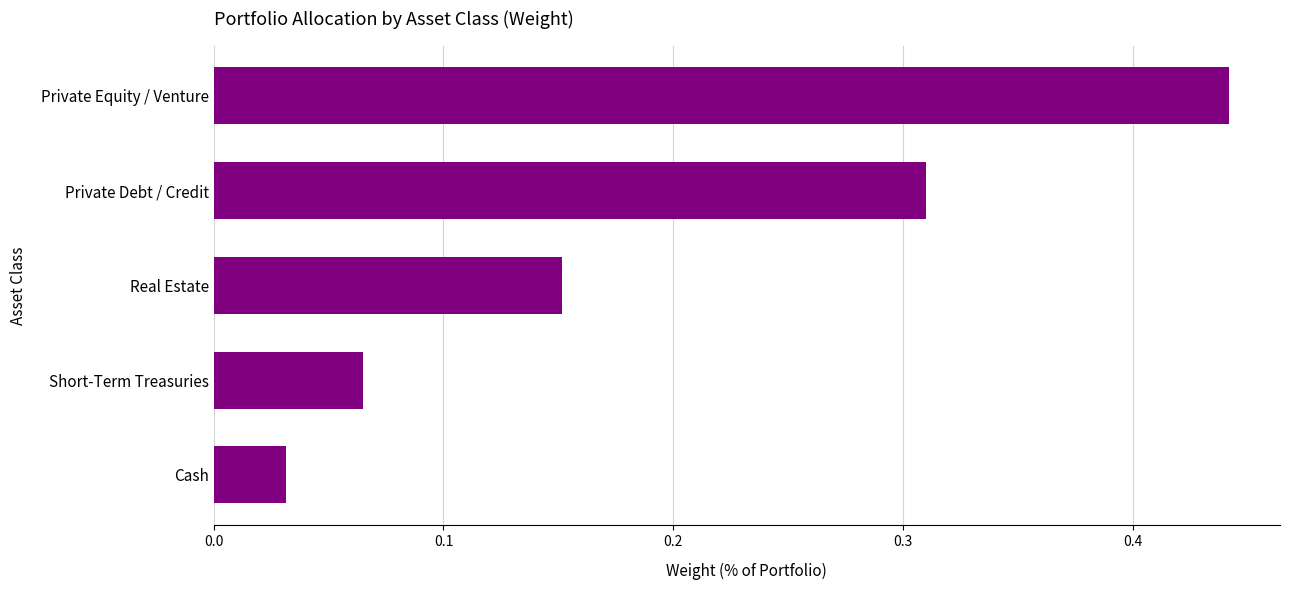

Which has a higher value, Private Debt / Credit or Cash?

Private Debt / Credit